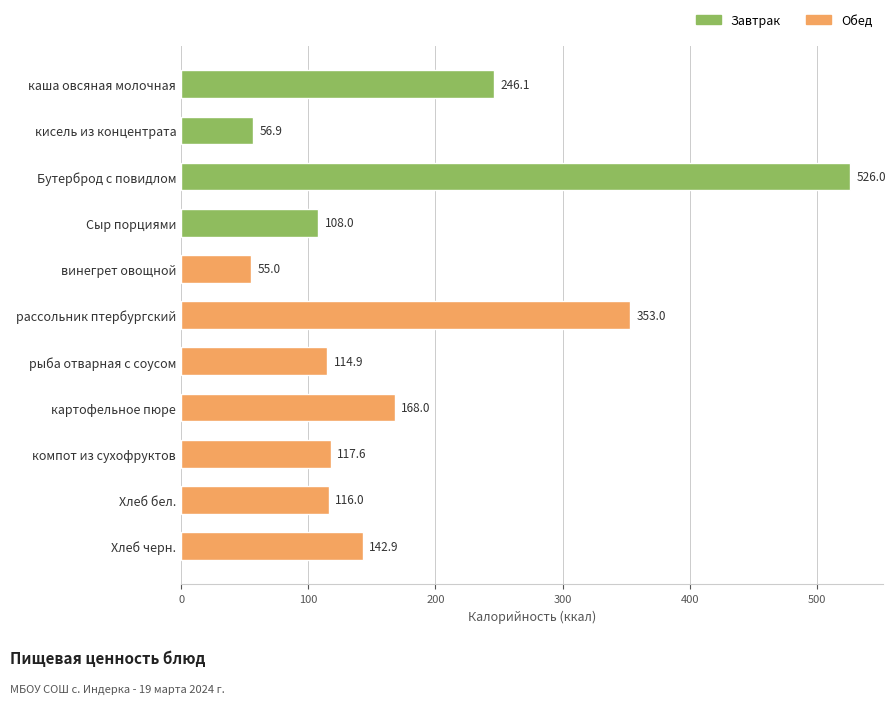

Approximately how many times larger is the value at рассольник птербургский compared to кисель из концентрата?

6.2